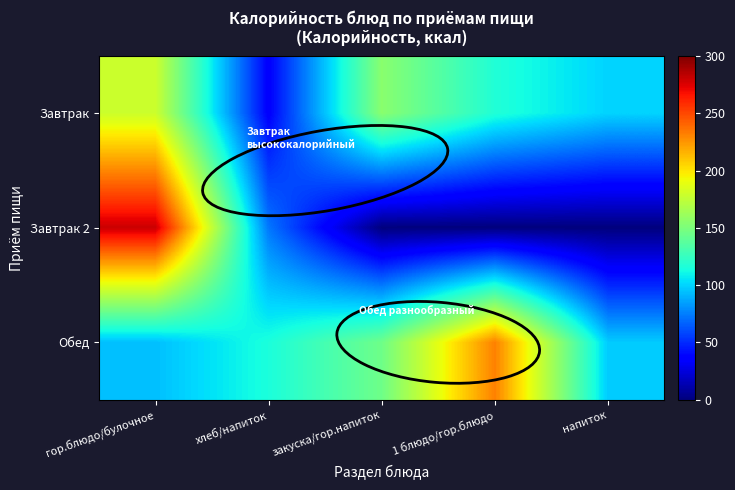

Reading left to right, transcribe all the data shown in this chart.

Завтрак: гор.блюдо/булочное=179.2	хлеб/напиток=35.8	закуска/гор.напиток=155.2	1 блюдо/гор.блюдо=116.9	напиток=100.0
Завтрак 2: гор.блюдо/булочное=279.8	хлеб/напиток=72.8	закуска/гор.напиток=0.0	1 блюдо/гор.блюдо=0.0	напиток=0.0
Обед: гор.блюдо/булочное=94.1	хлеб/напиток=115.0	закуска/гор.напиток=145.4	1 блюдо/гор.блюдо=231.6	напиток=97.6